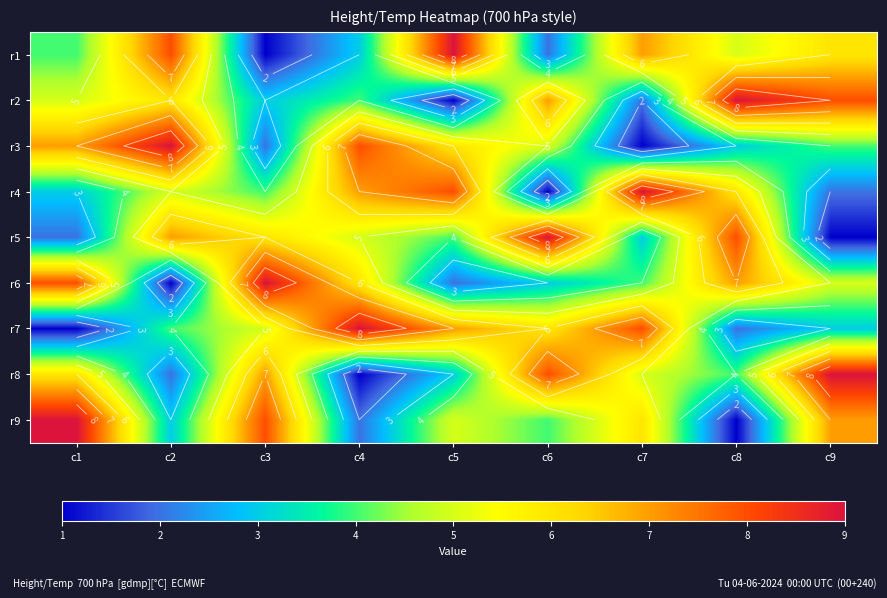

The r7 series shows 7 at c3. True or false?

False